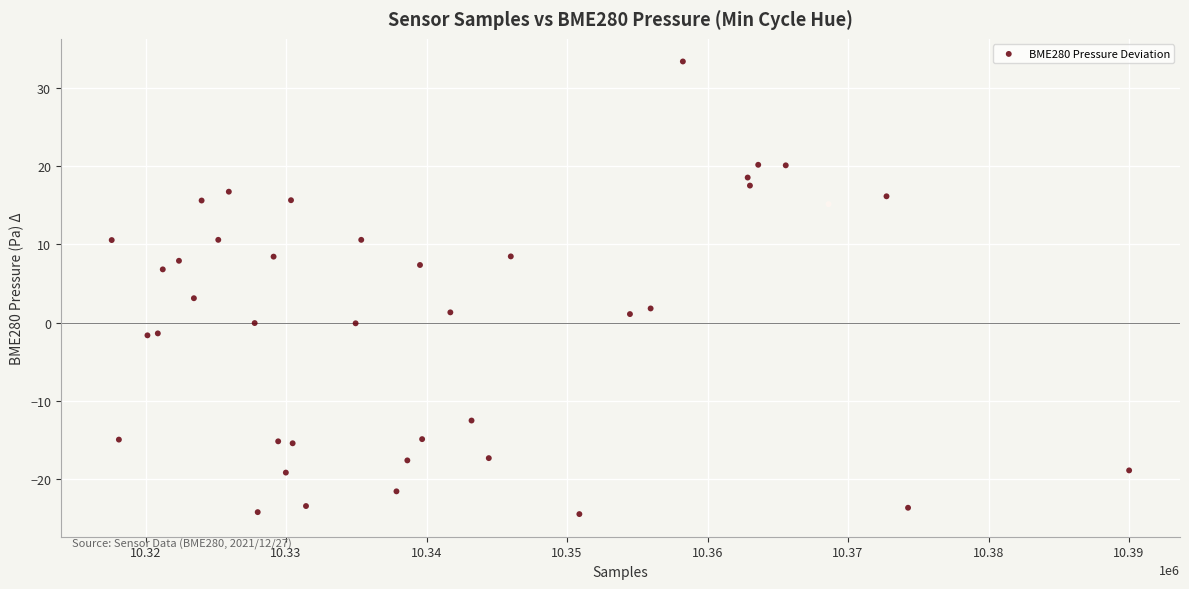

What Y value in the scatter plot is closest to 4?

3.1